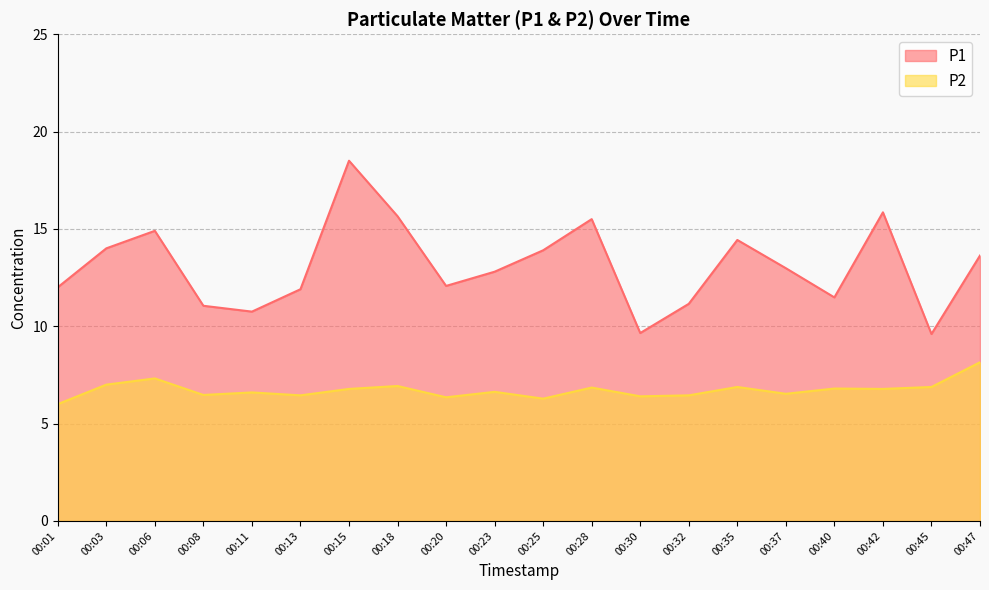

True or false: P2 and P1 cross at least once.

False